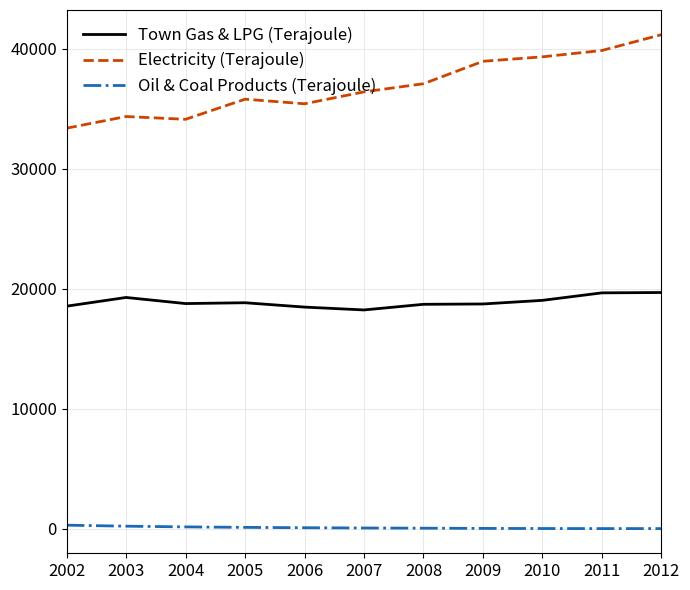

Which series changed the most between 2003 and 2010?

Electricity (Terajoule)